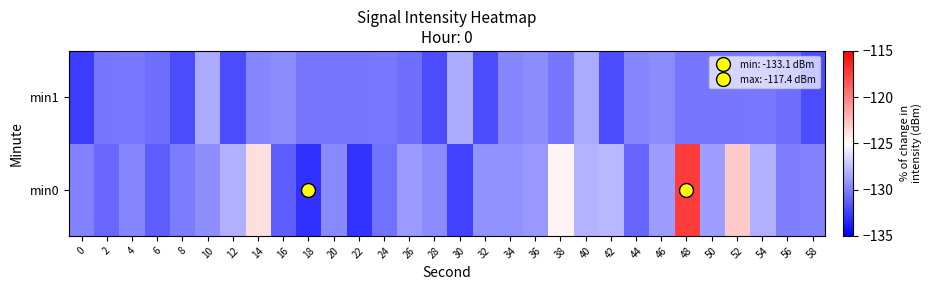

Reading left to right, list all the values displayed in this chart.

min0: 0=-129.9	2=-130.9	4=-129.7	6=-131.3	8=-130.1	10=-129.4	12=-128.1	14=-123.7	16=-131.3	18=-133.1	20=-129.6	22=-133.0	24=-130.5	26=-128.9	28=-129.5	30=-132.4	32=-129.2	34=-129.3	36=-129.0	38=-124.5	40=-128.0	42=-127.8	44=-131.0	46=-128.9	48=-117.4	50=-128.8	52=-122.9	54=-128.1	56=-130.0	58=-129.9
min1: 0=-132.7	2=-130.4	4=-130.3	6=-130.7	8=-132.0	10=-128.3	12=-132.0	14=-129.8	16=-129.5	18=-130.4	20=-130.4	22=-130.4	24=-130.3	26=-130.7	28=-132.0	30=-128.3	32=-132.0	34=-129.8	36=-129.5	38=-130.4	40=-128.3	42=-132.0	44=-129.8	46=-129.5	48=-130.4	50=-130.4	52=-130.4	54=-130.3	56=-130.7	58=-132.0